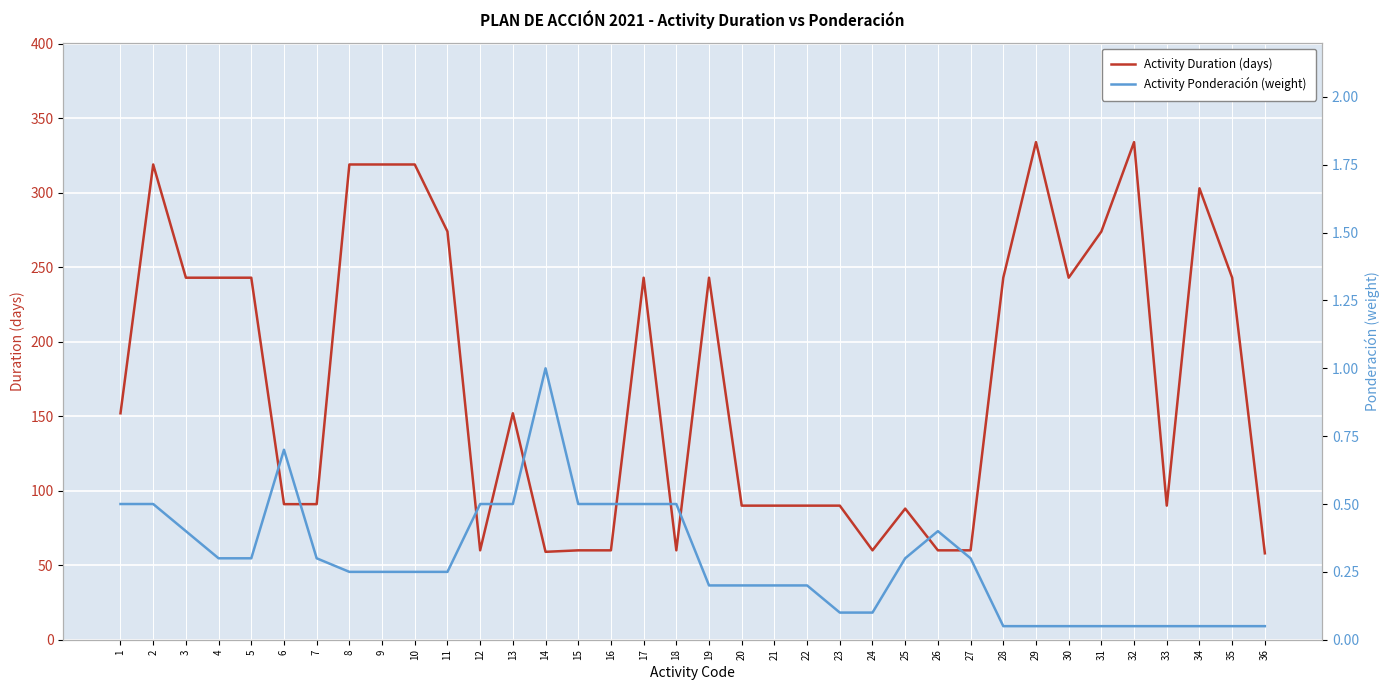

Between 14 and 19, which is larger?

19